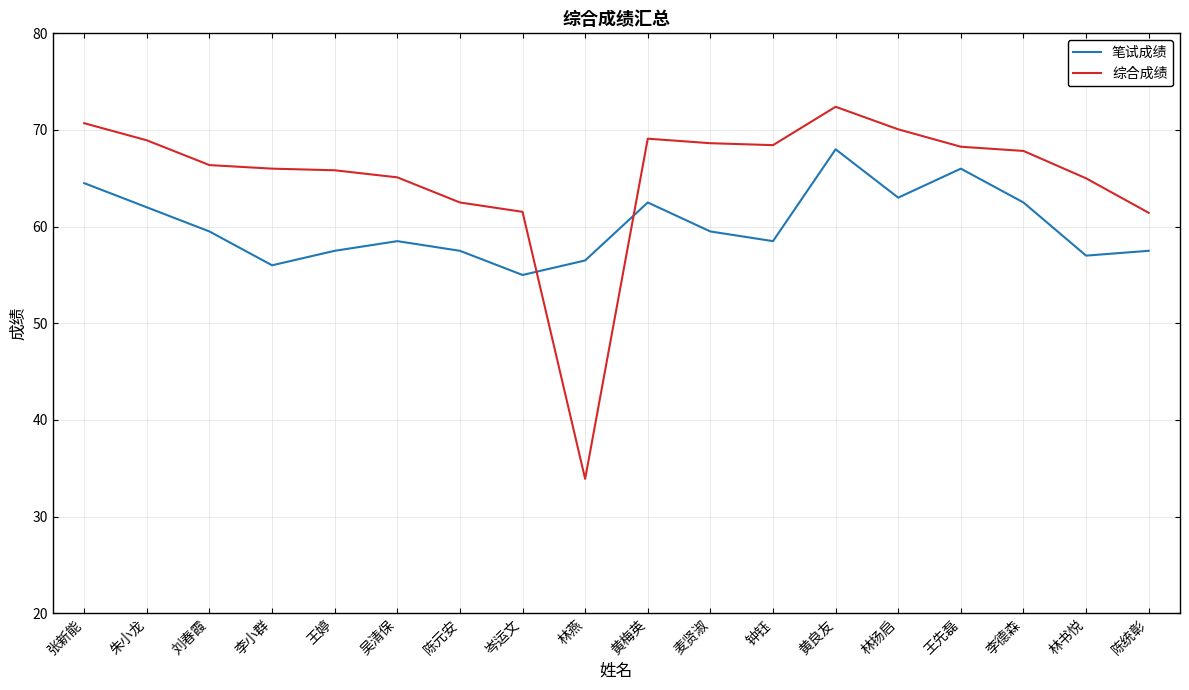

How many times do 笔试成绩 and 综合成绩 cross each other?

2